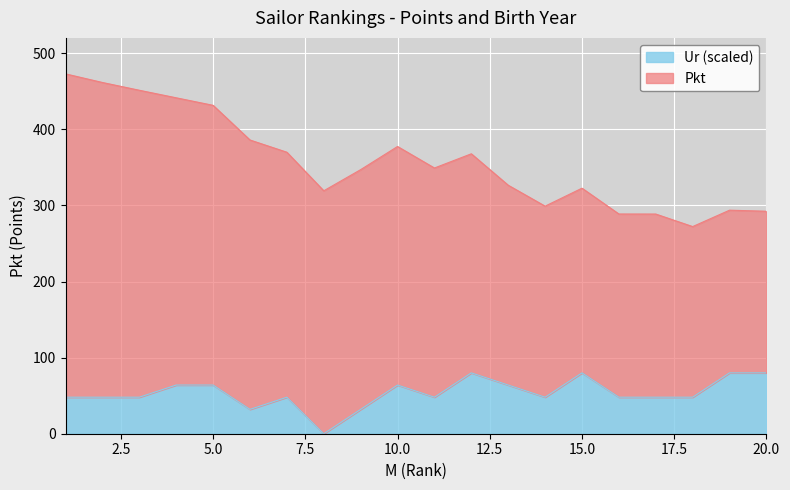

What is the maximum value for Ur (scaled)?

80.0